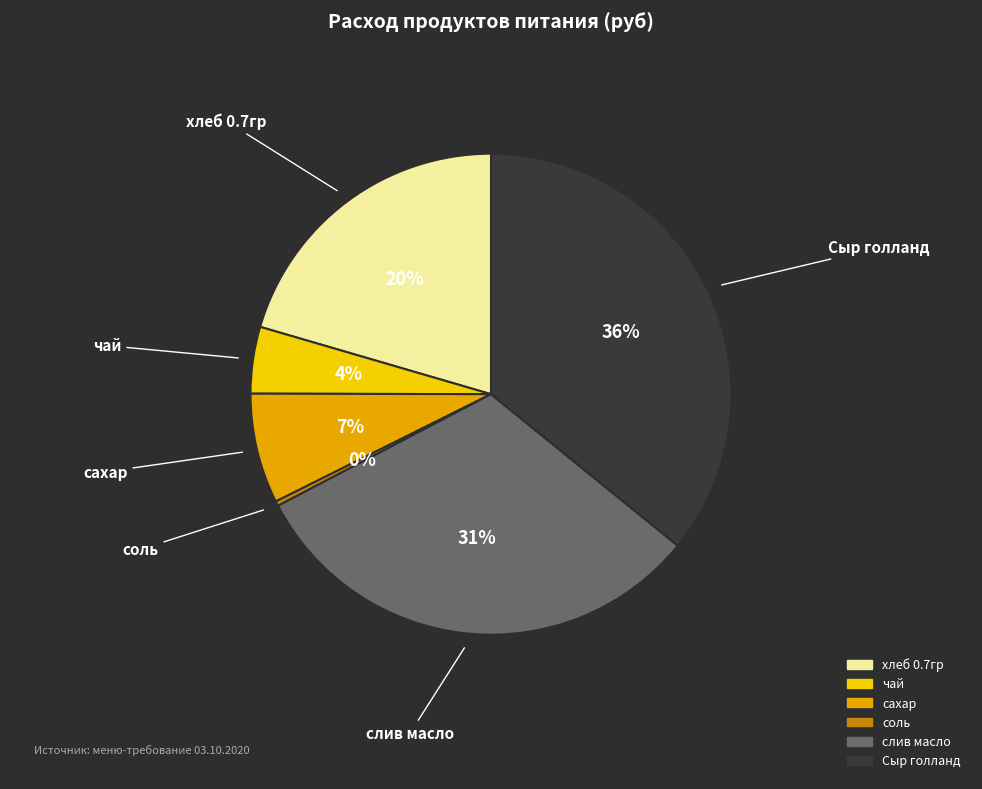

The слив масло slice represents 41% of the pie. True or false?

False